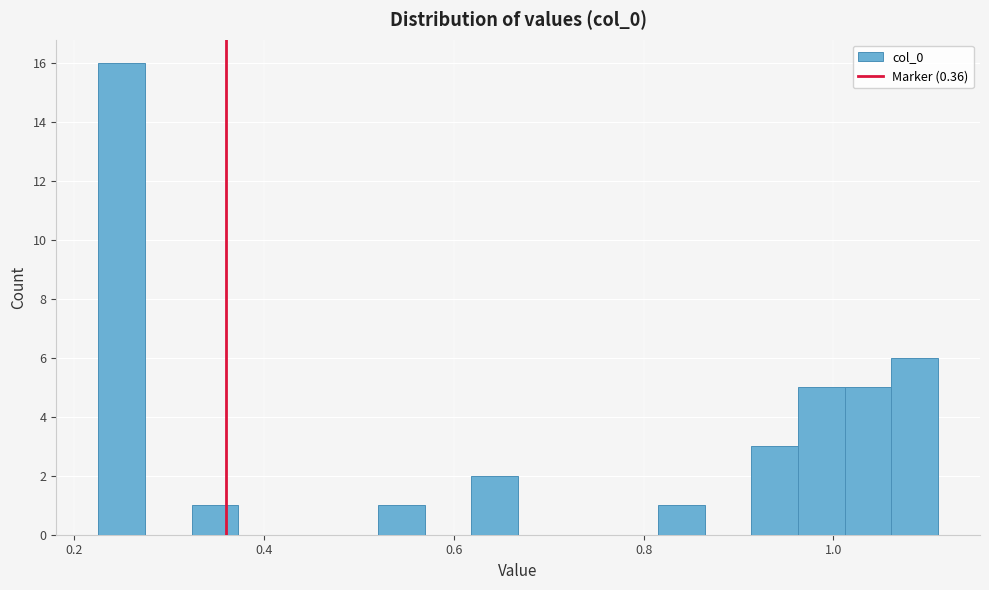

Read against the x-axis, roughly where is the centre of the tallest bar?

0.24